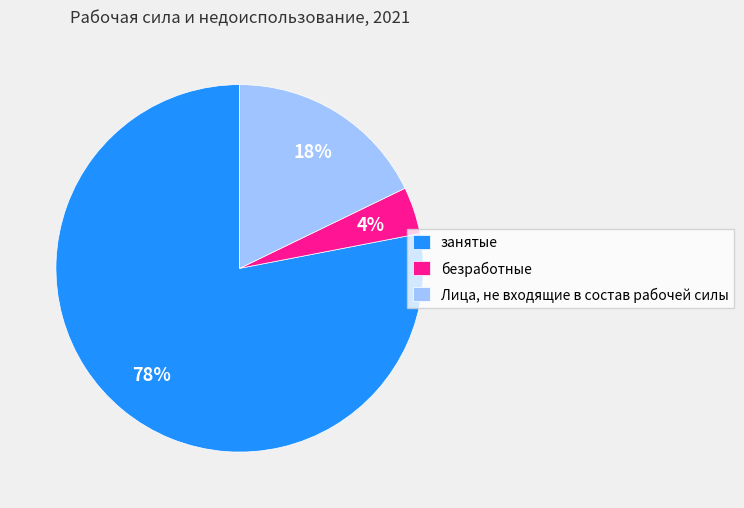

Rank the categories by value from lowest to highest.

безработные, Лица, не входящие в состав рабочей силы, занятые